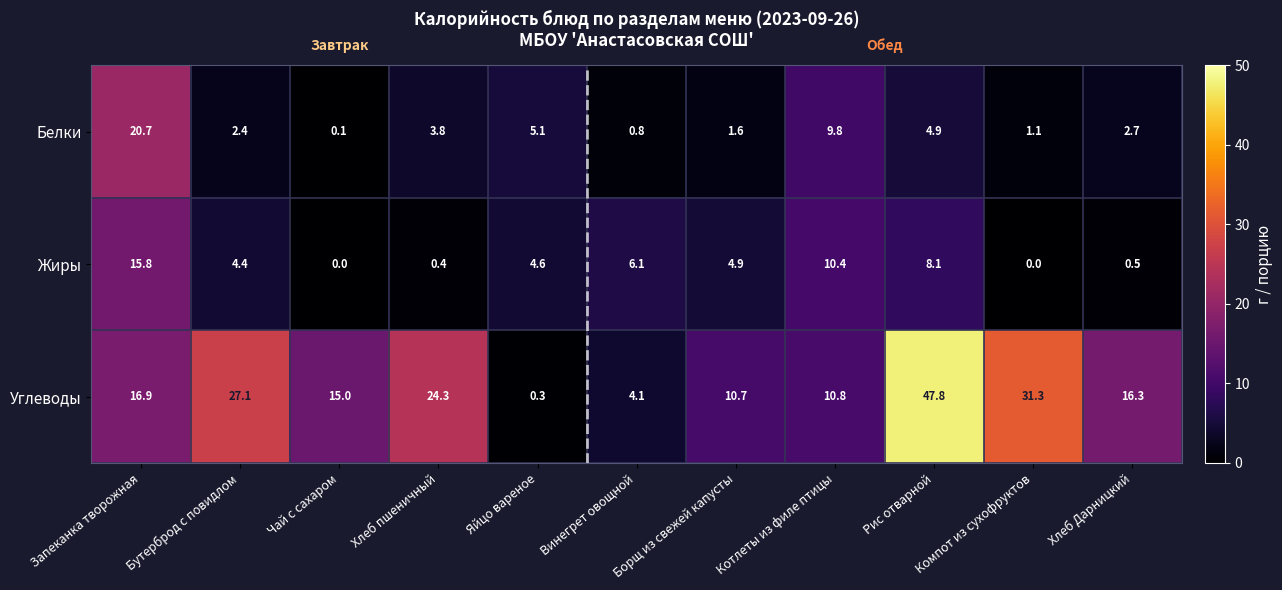

Read the Углеводы value at Компот из сухофруктов.

31.3